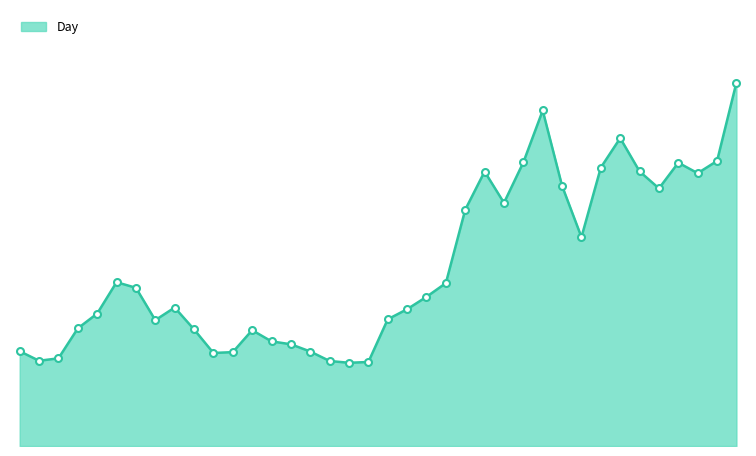

What is the label of the 5th point from the right?

2022-01-17